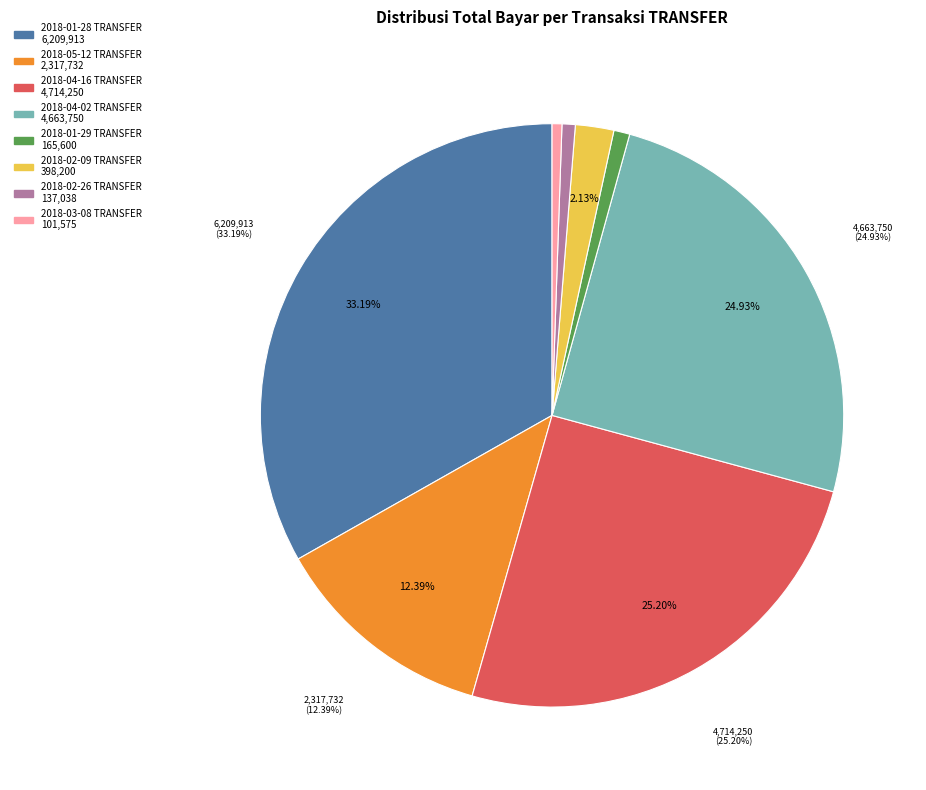

How many slices are in this pie chart?

8